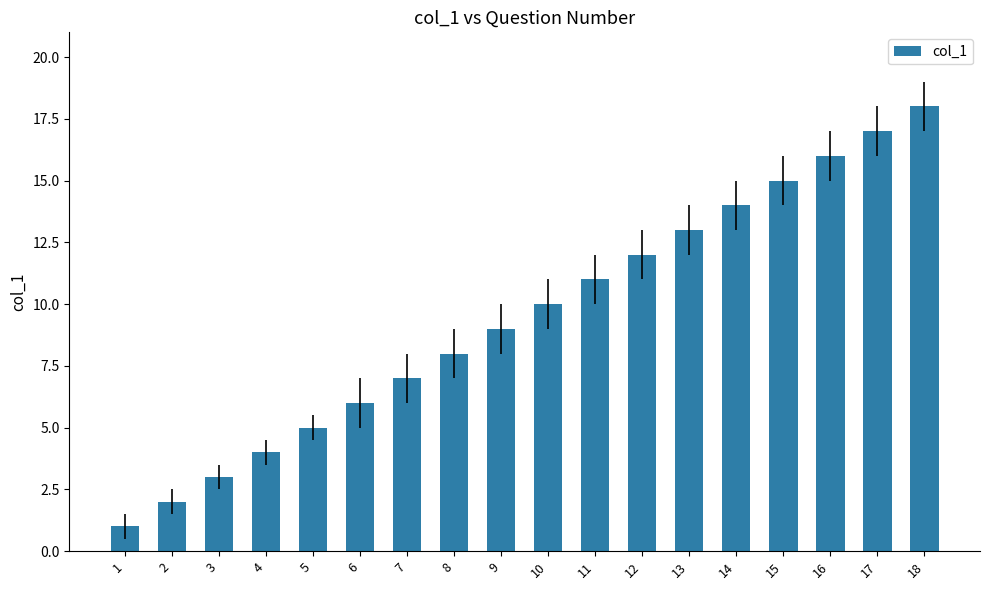

What is the value of the 3rd bar from the left?

3